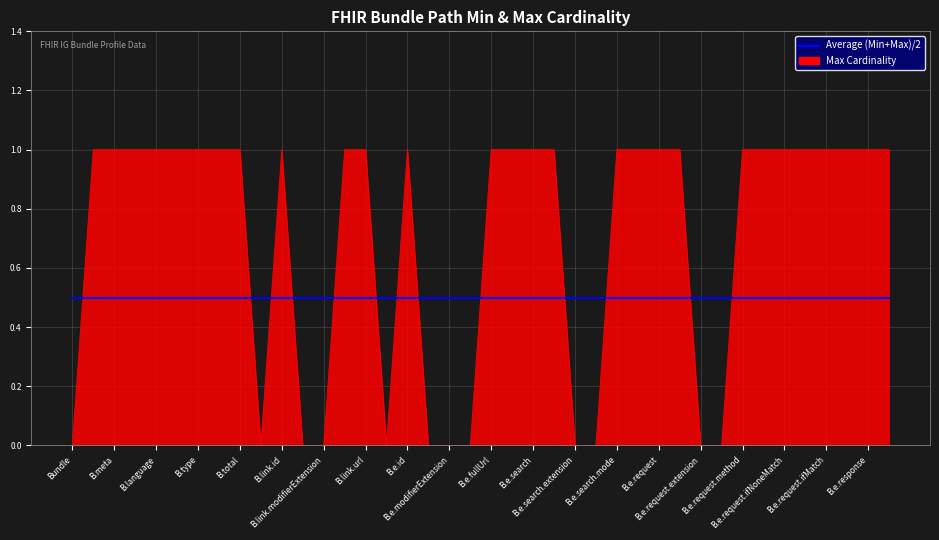

Rank the series by their maximum value, from lowest to highest.

Average (Min+Max)/2, Max Cardinality